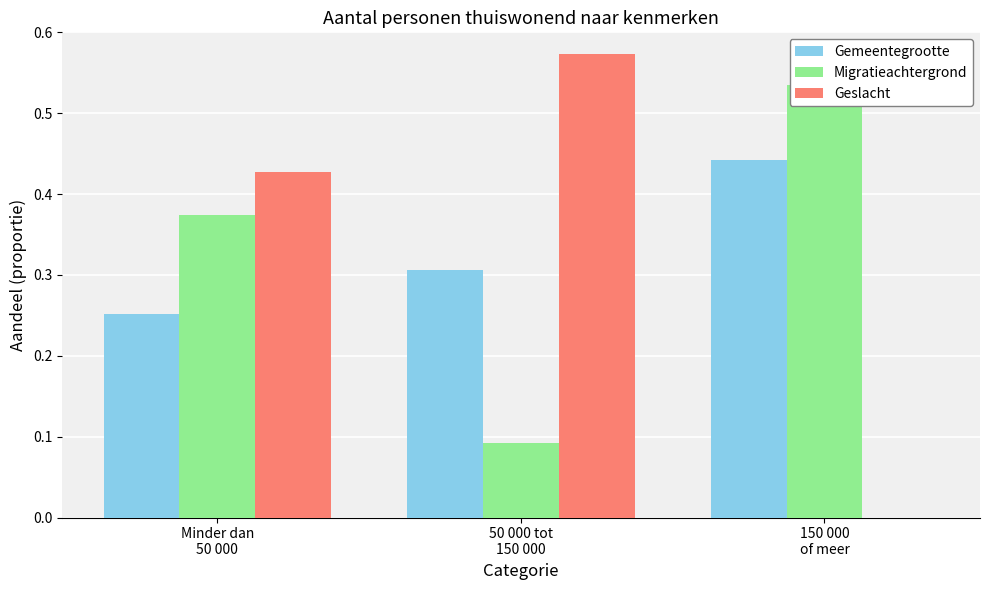

At 50 000 tot
150 000, list the series in order from largest to smallest.

Geslacht, Gemeentegrootte, Migratieachtergrond